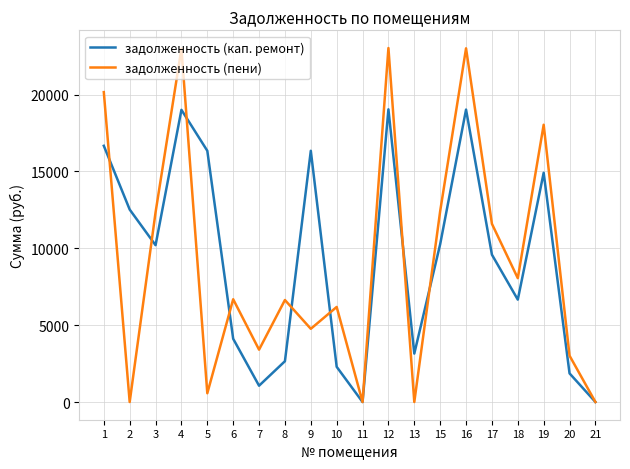

Where is задолженность (пени) nearest to the value 11511?

17